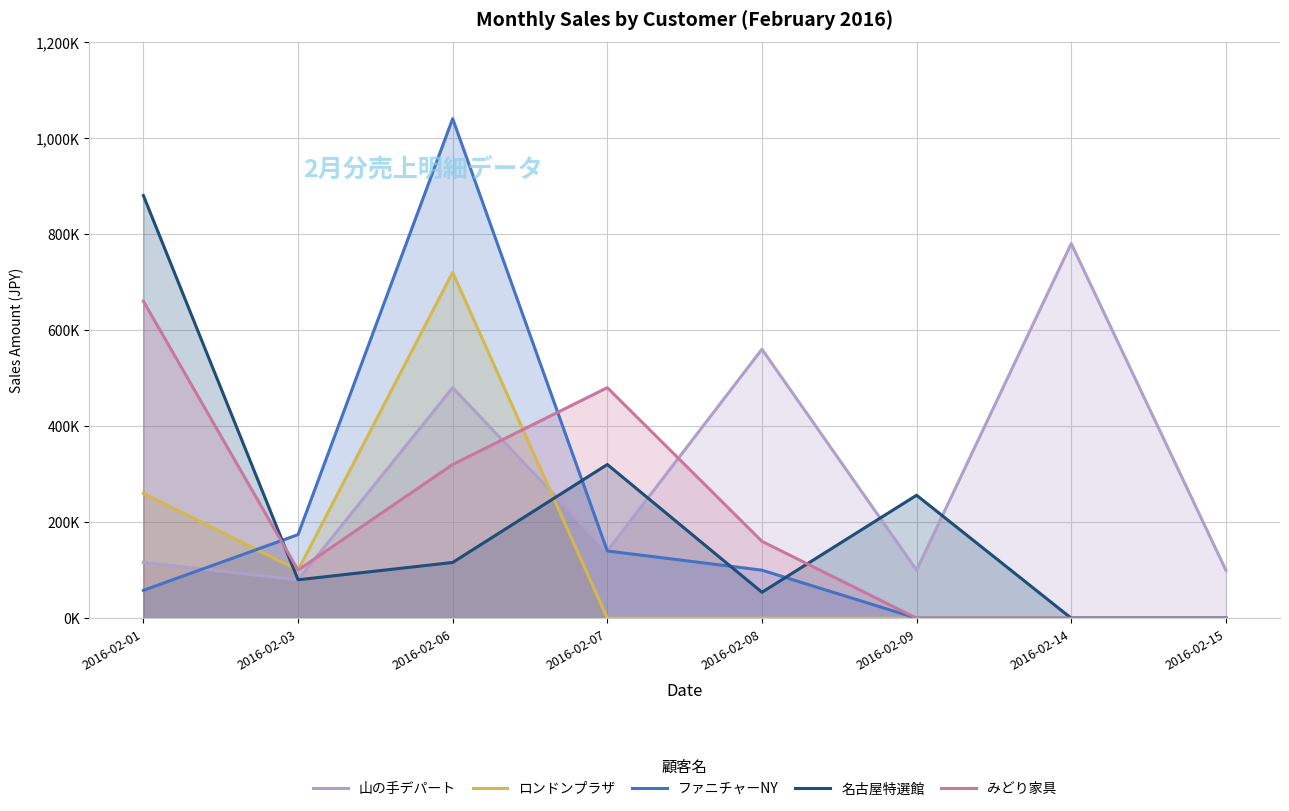

What is the difference between the maximum and minimum values in the ロンドンプラザ series?

720000